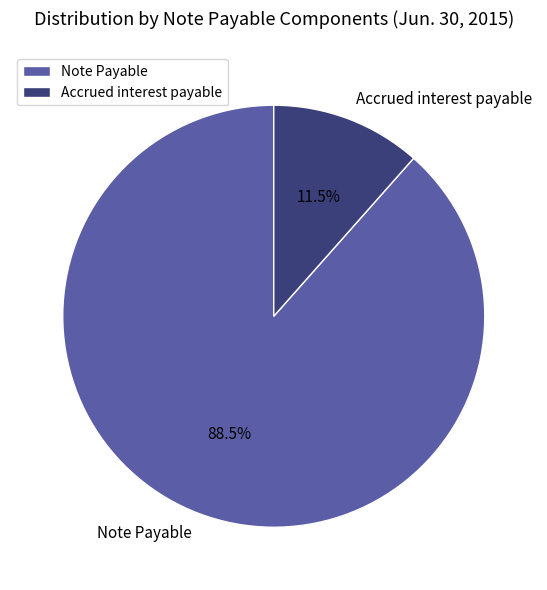

What is the total percentage of Accrued interest payable and Note Payable?

100.0%